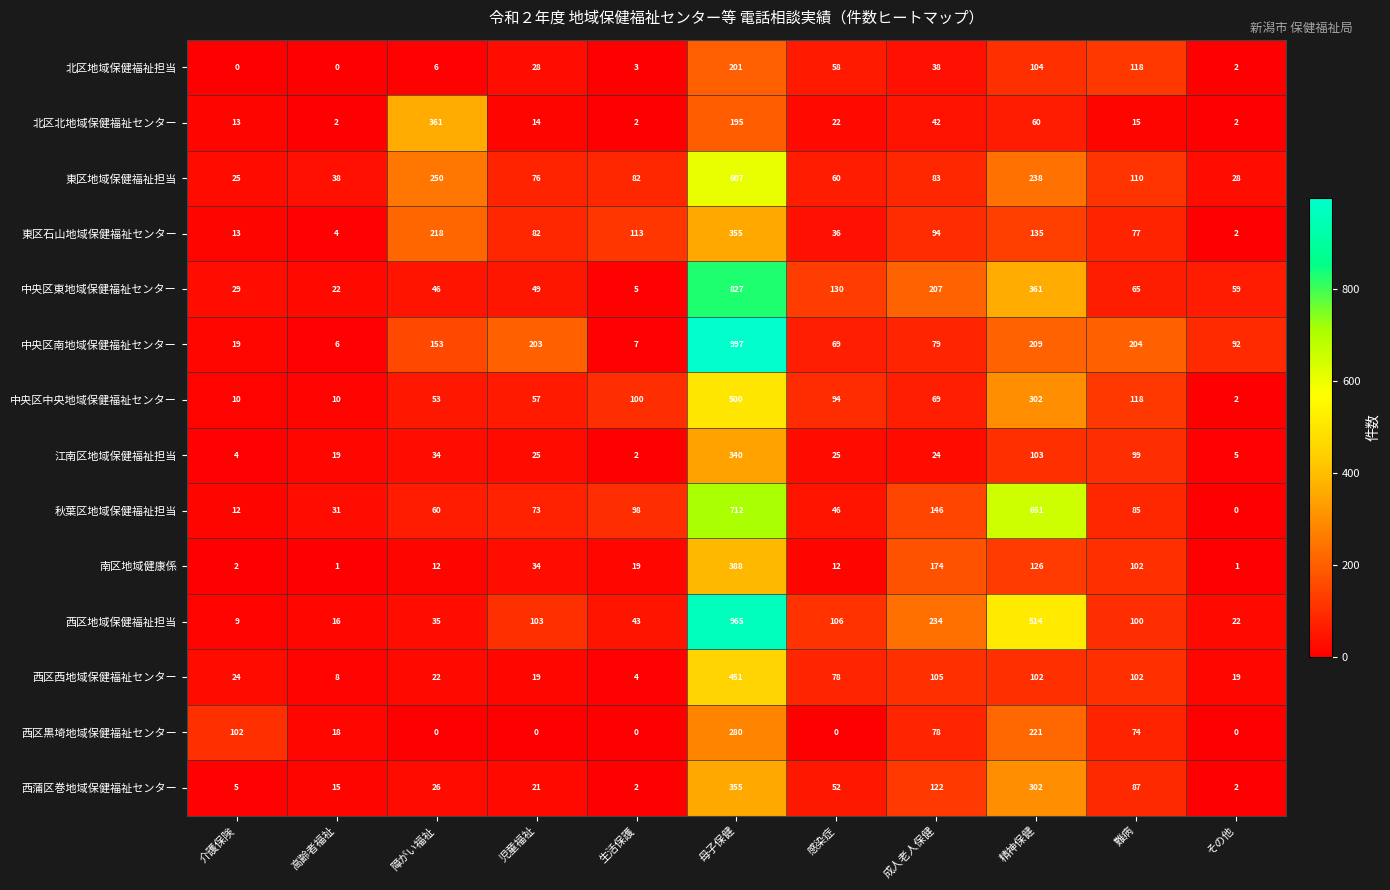

What is the sum of the 東区石山地域保健福祉センター values at 成人老人保健 and 生活保護?

207